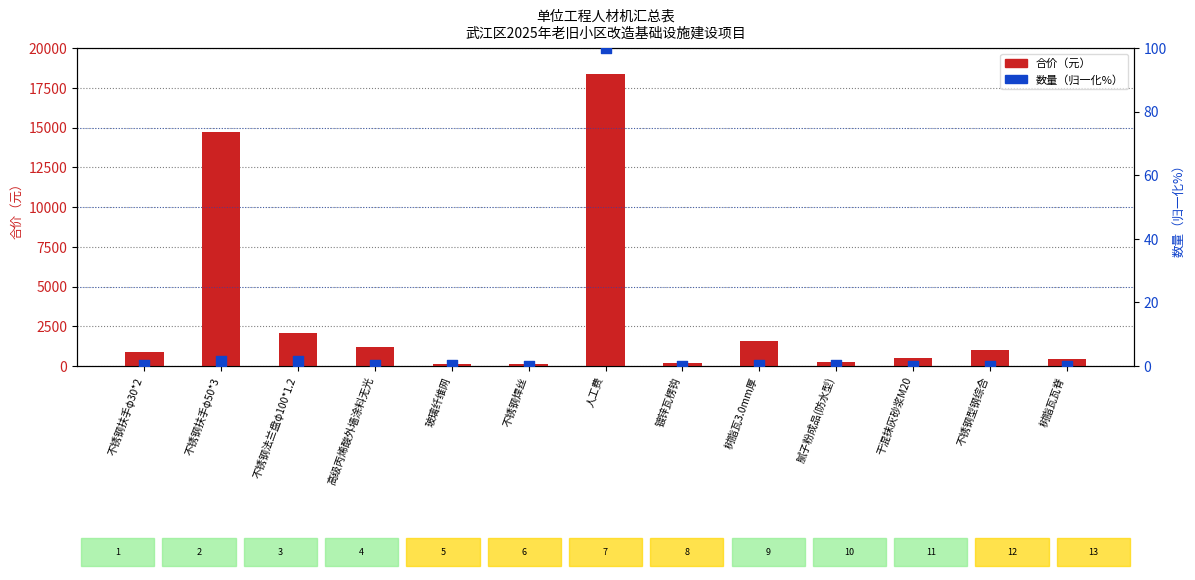

At how many categories does at least one series exceed 628?

7